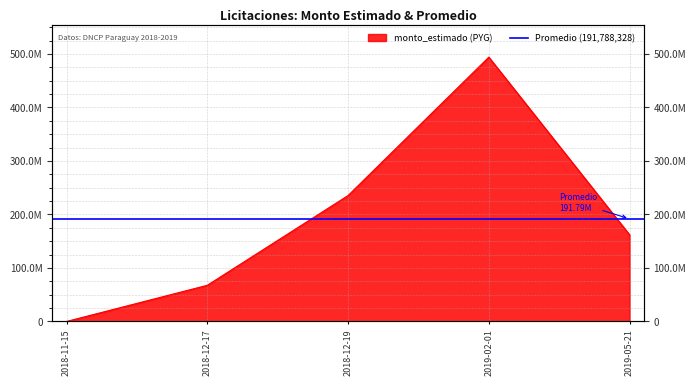

The value at 2018-12-17 is 31452803. True or false?

False